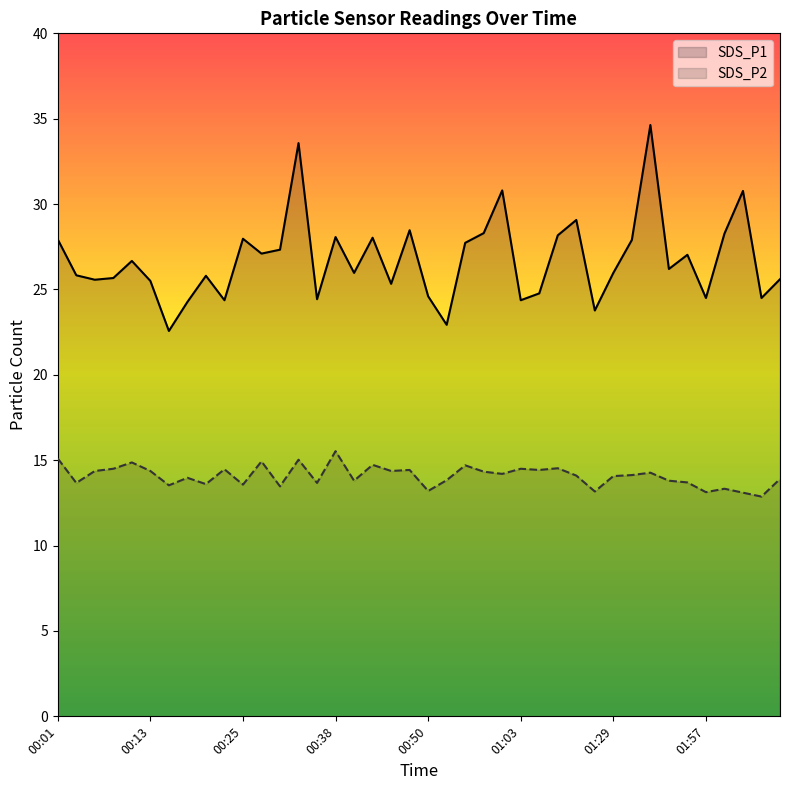

At which label is SDS_P2 closest to 14?

00:18